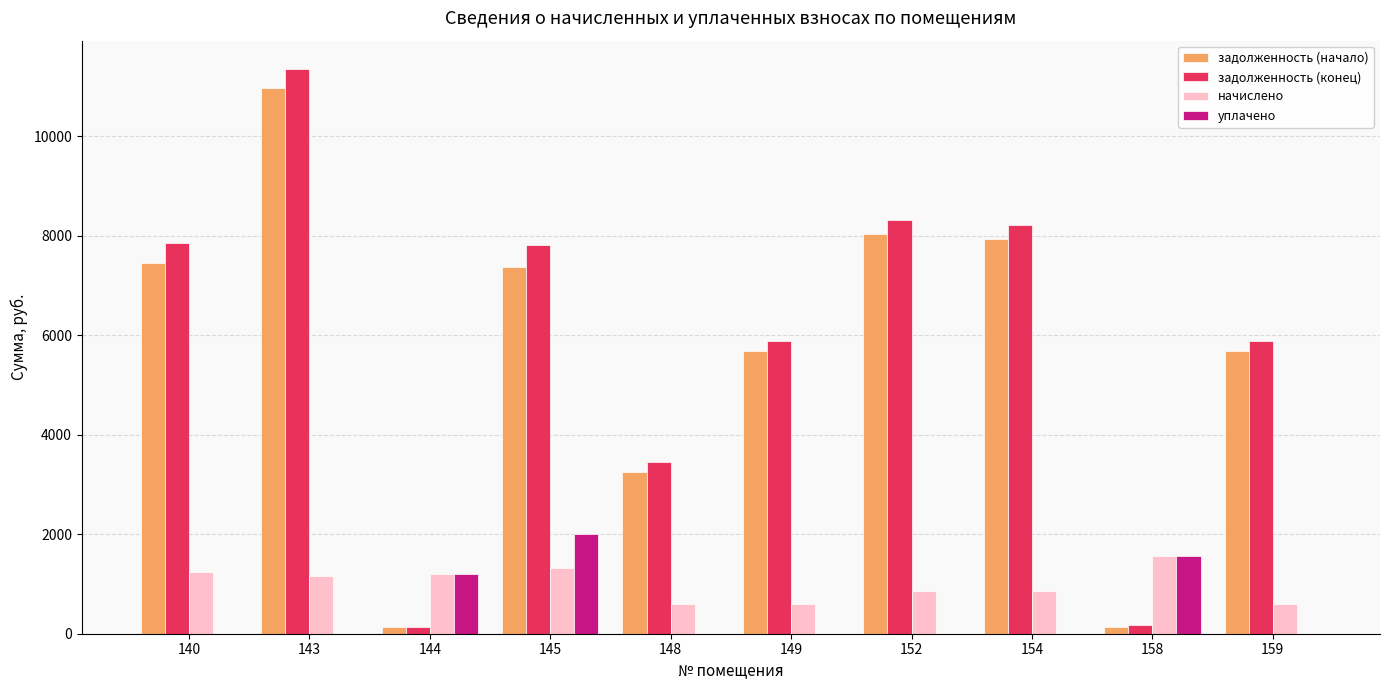

The value of задолженность (конец) at 158 is 174.4. True or false?

True